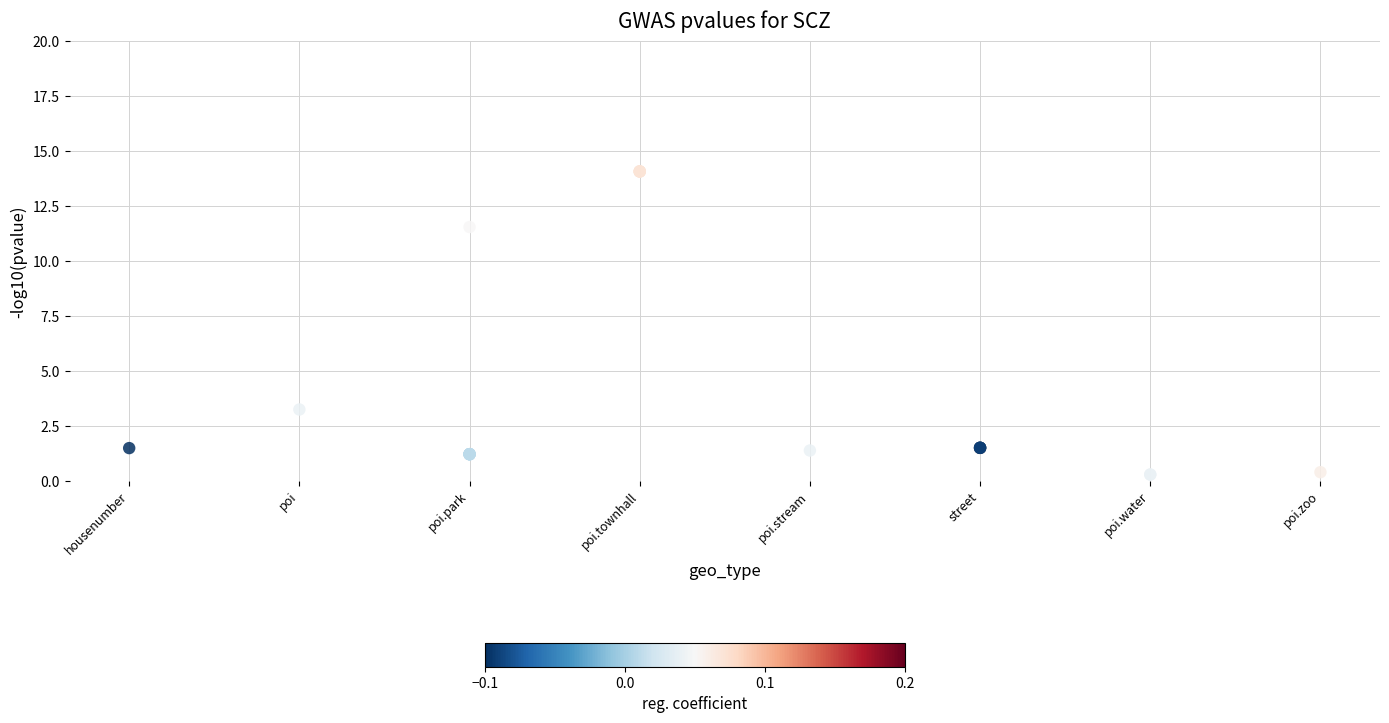

What Y value in the scatter plot is closest to 7?

3.2